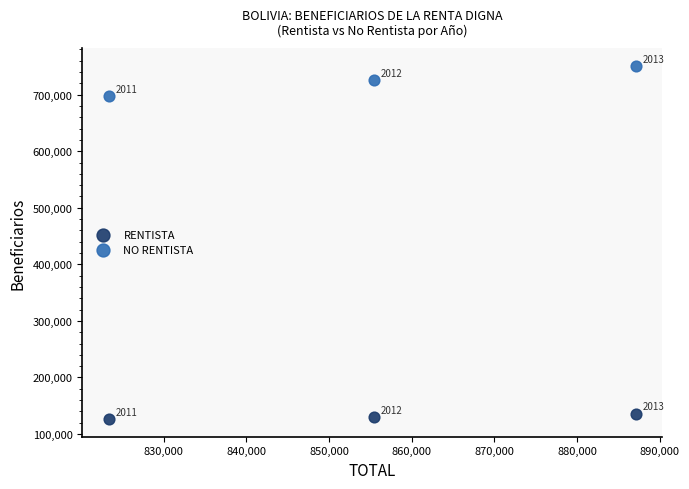

Across all data points, what is the range of X values (max minus min)?

63763